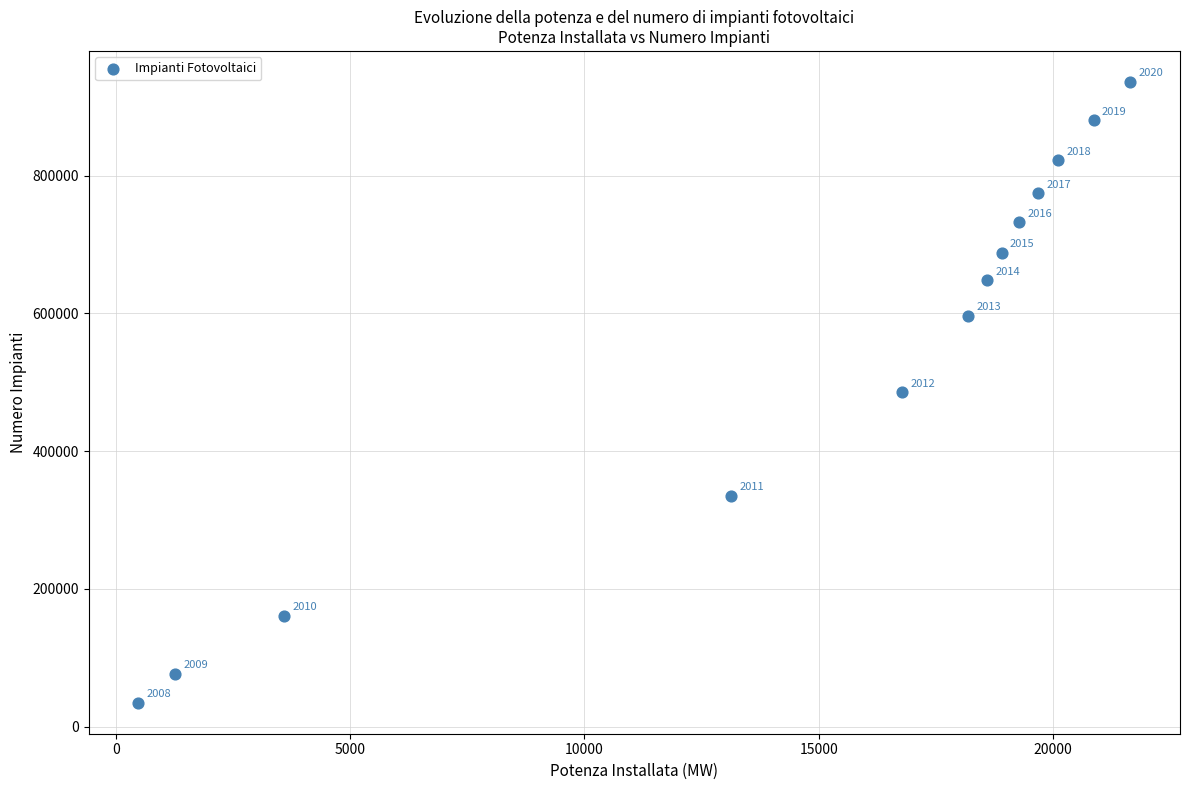

What Y value in the scatter plot is closest to 485321?

485406